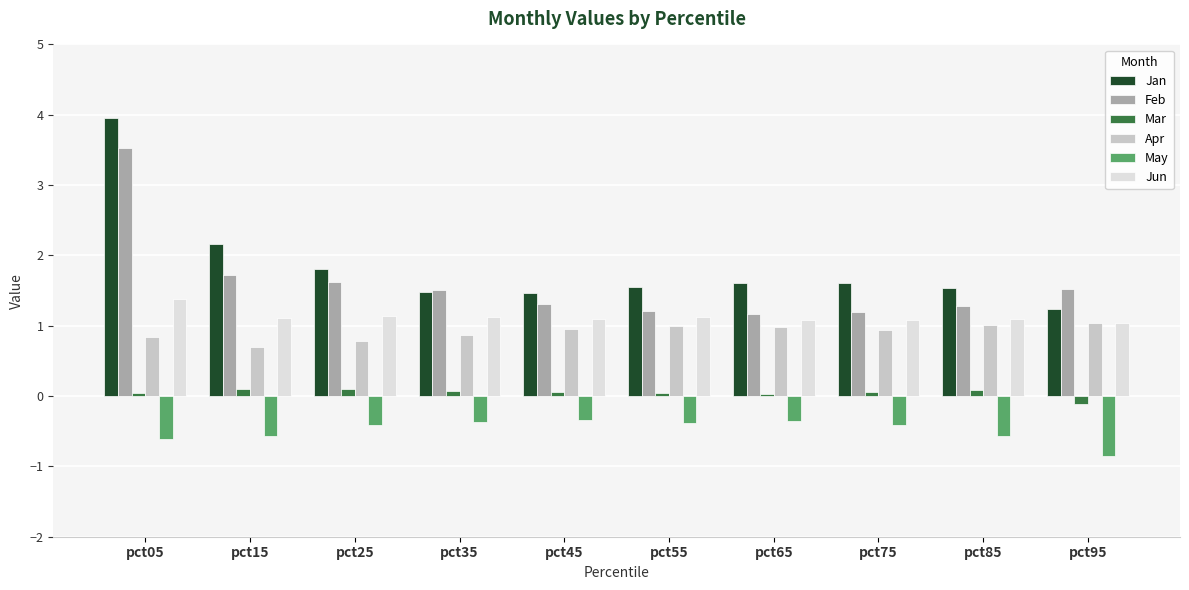

Between pct05 and pct15, which series saw the biggest shift?

Feb